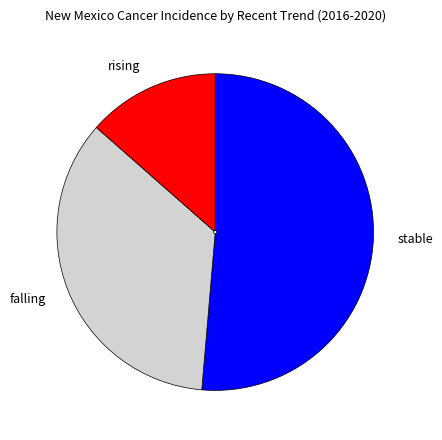

Rank the categories by value from highest to lowest.

stable, falling, rising